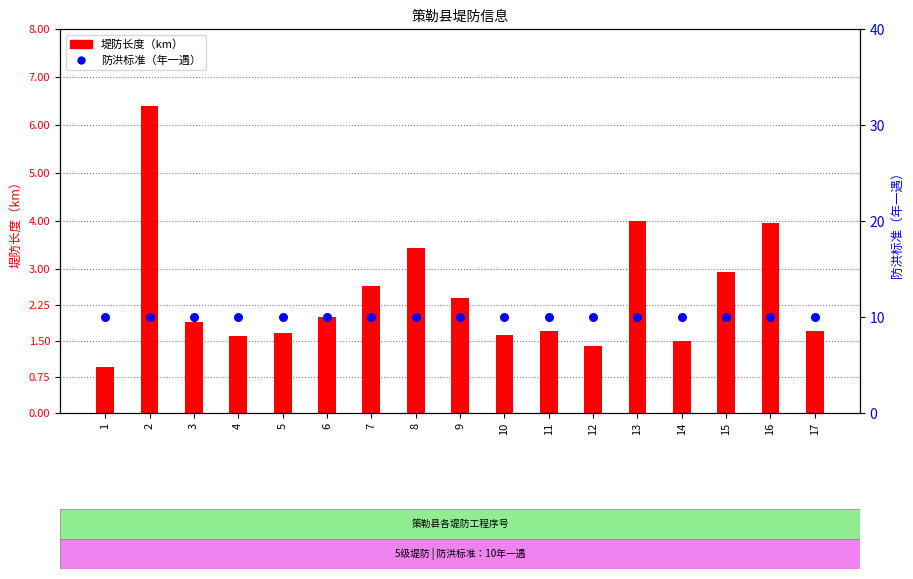

What are all the series names shown in the legend?

堤防长度（km）, 防洪标准（年一遇）